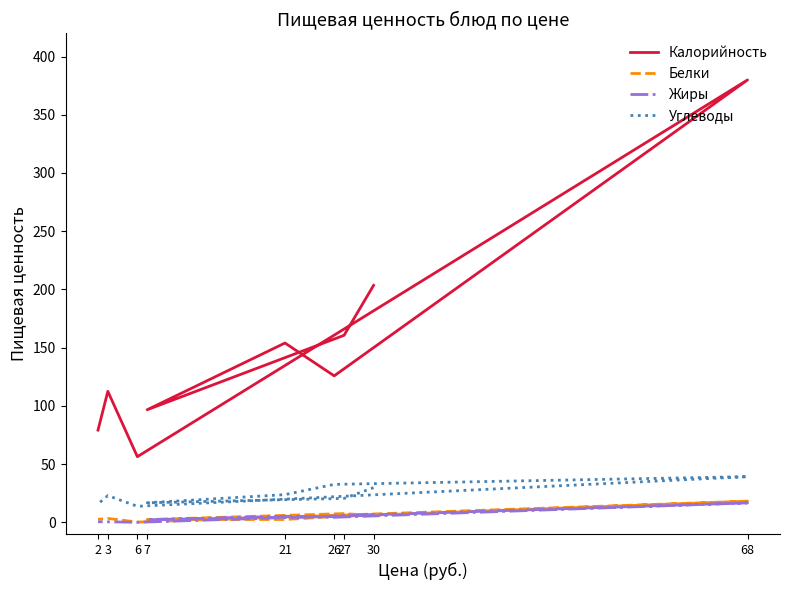

How many categories are shown in the chart?

9